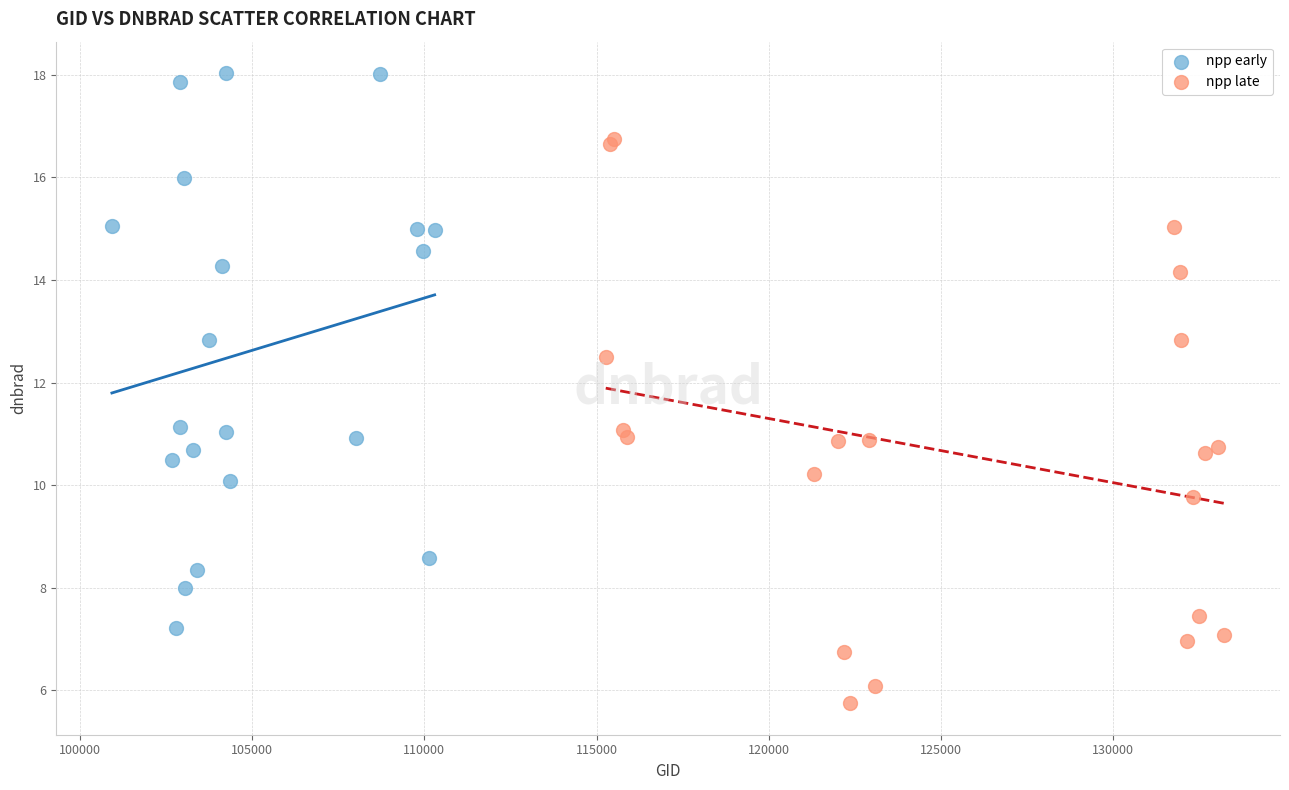

Which series reaches the minimum Y coordinate?

npp late